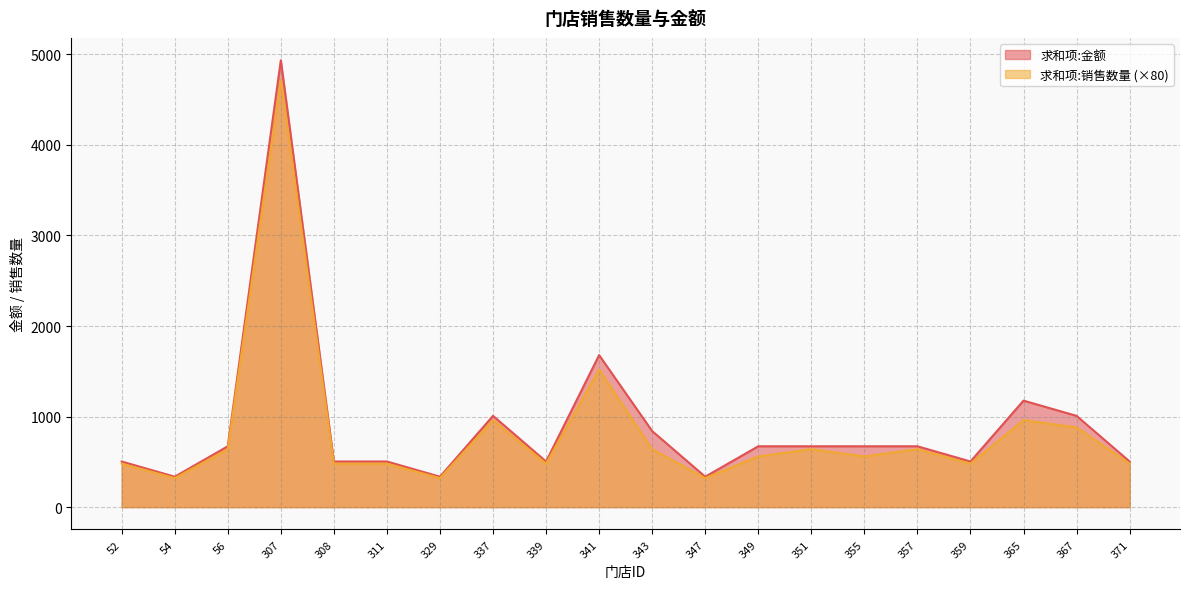

True or false: 求和项:金额 and 求和项:销售数量 cross at least once.

False